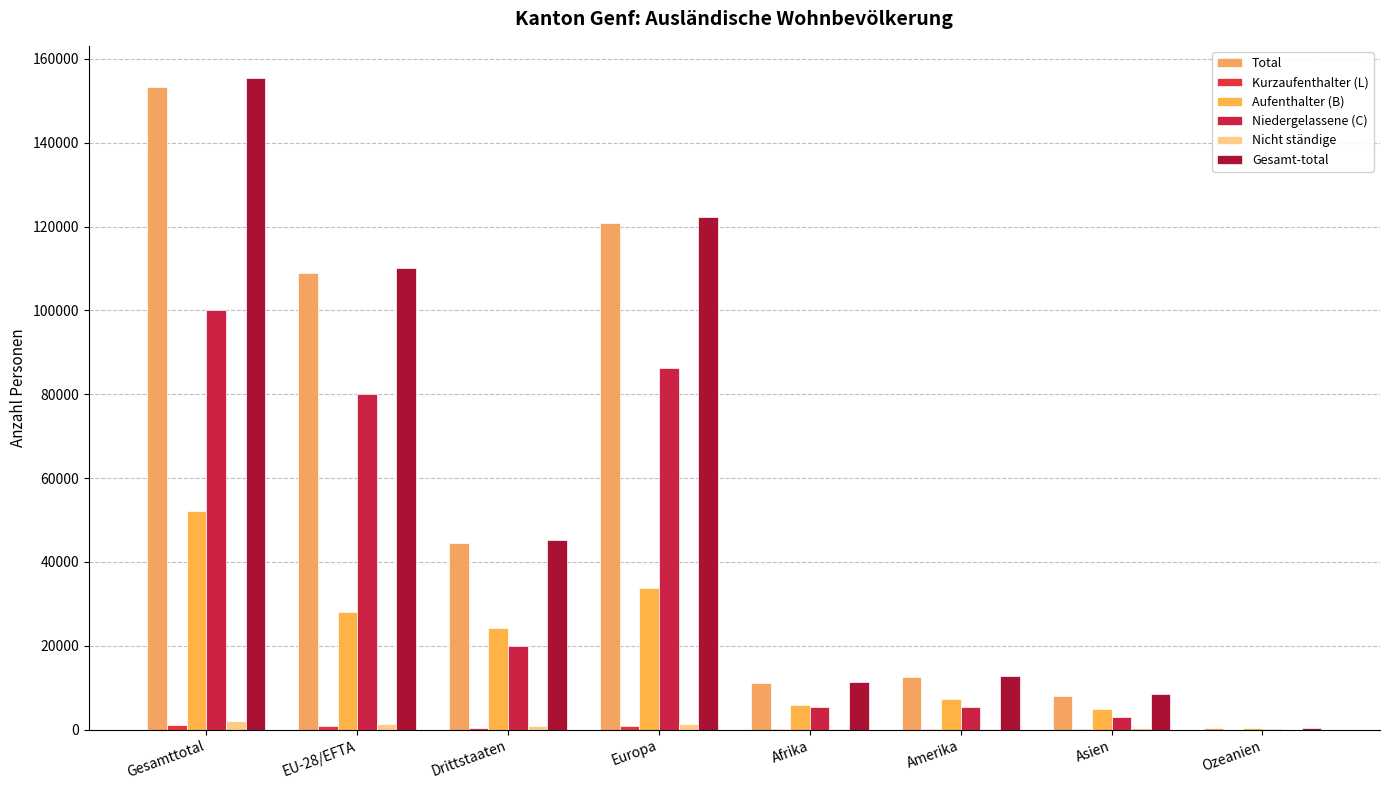

What is the difference between the second highest and minimum values in the Total series?

120464